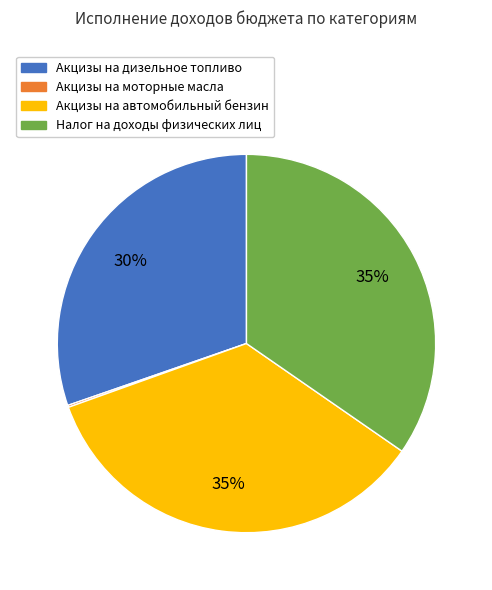

What is the ratio of the value at Акцизы на дизельное топливо to the value at Акцизы на автомобильный бензин?

0.9